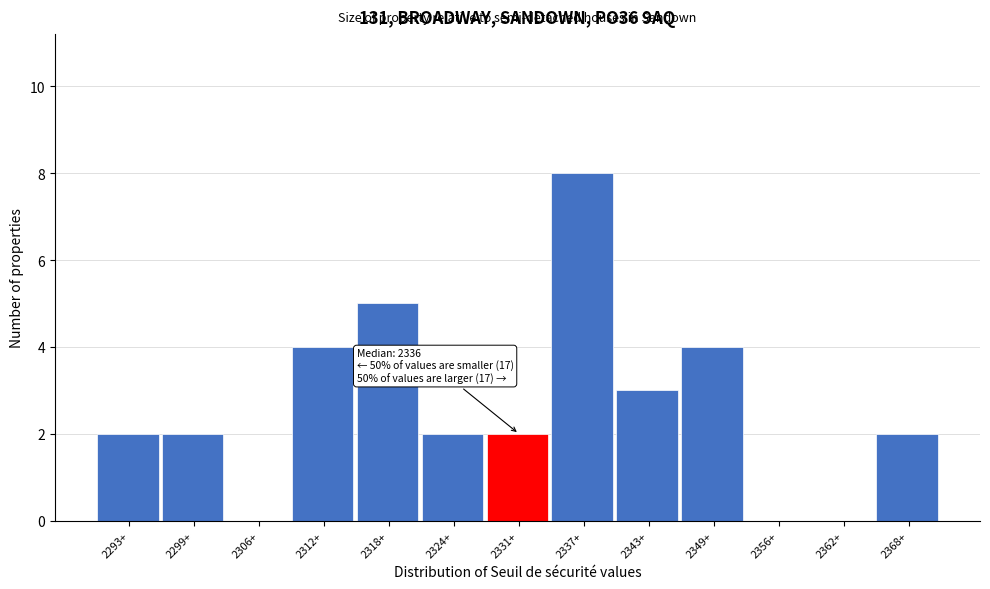

Reading left to right, transcribe all the data shown in this chart.

2293+=2	2299+=2	2306+=0	2312+=4	2318+=5	2324+=2	2331+=2	2337+=8	2343+=3	2349+=4	2356+=0	2362+=0	2368+=2